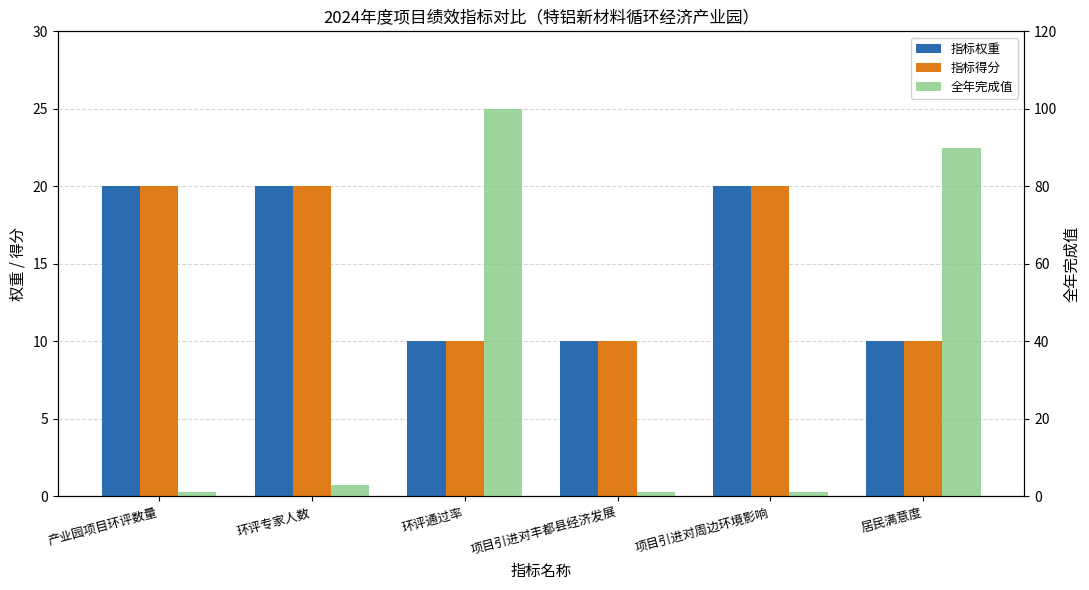

At how many categories does at least one series exceed 89?

2